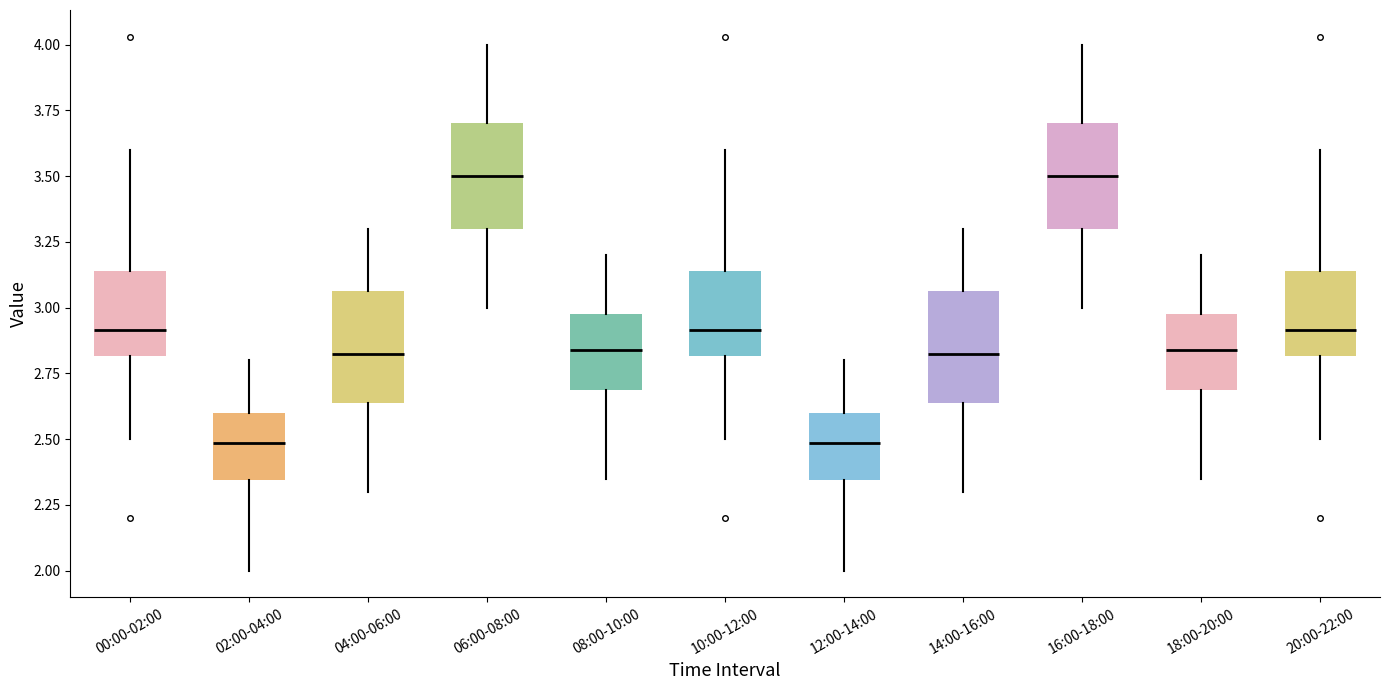

Reading left to right, read every box against the y-axis: the position of its median line, the range the box covers, and the ends of its whiskers. The values are not printed on the chart, so give them approximately, as read against the axis.

00:00-02:00: median 2.90, box 2.80 to 3.15, whiskers 2.50 to 3.60
02:00-04:00: median 2.50, box 2.35 to 2.60, whiskers 2.00 to 2.80
04:00-06:00: median 2.85, box 2.65 to 3.05, whiskers 2.30 to 3.30
06:00-08:00: median 3.50, box 3.30 to 3.70, whiskers 3.00 to 4.00
08:00-10:00: median 2.85, box 2.70 to 3.00, whiskers 2.35 to 3.20
10:00-12:00: median 2.90, box 2.80 to 3.15, whiskers 2.50 to 3.60
12:00-14:00: median 2.50, box 2.35 to 2.60, whiskers 2.00 to 2.80
14:00-16:00: median 2.85, box 2.65 to 3.05, whiskers 2.30 to 3.30
16:00-18:00: median 3.50, box 3.30 to 3.70, whiskers 3.00 to 4.00
18:00-20:00: median 2.85, box 2.70 to 3.00, whiskers 2.35 to 3.20
20:00-22:00: median 2.90, box 2.80 to 3.15, whiskers 2.50 to 3.60